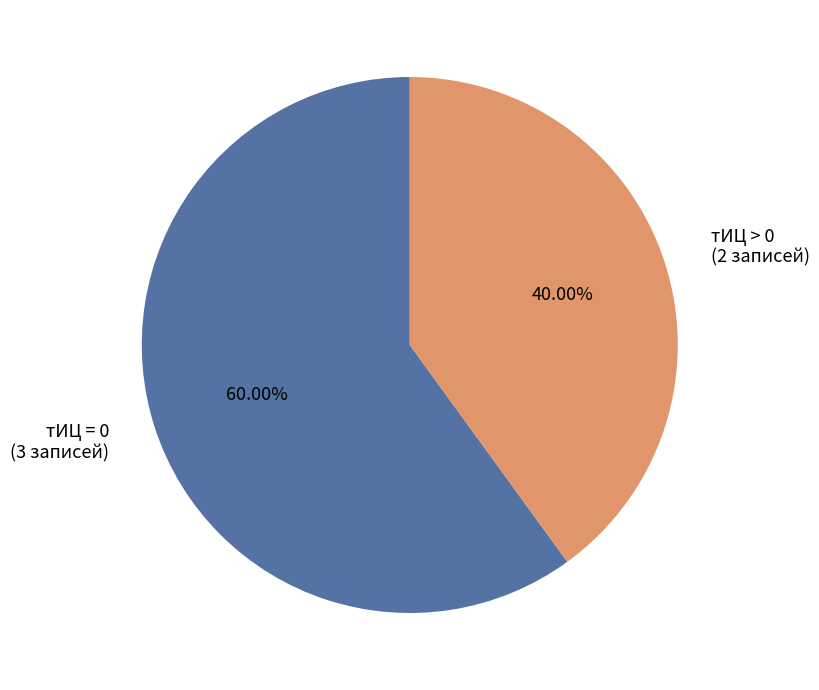

What is the largest slice in the pie chart?

тИЦ = 0